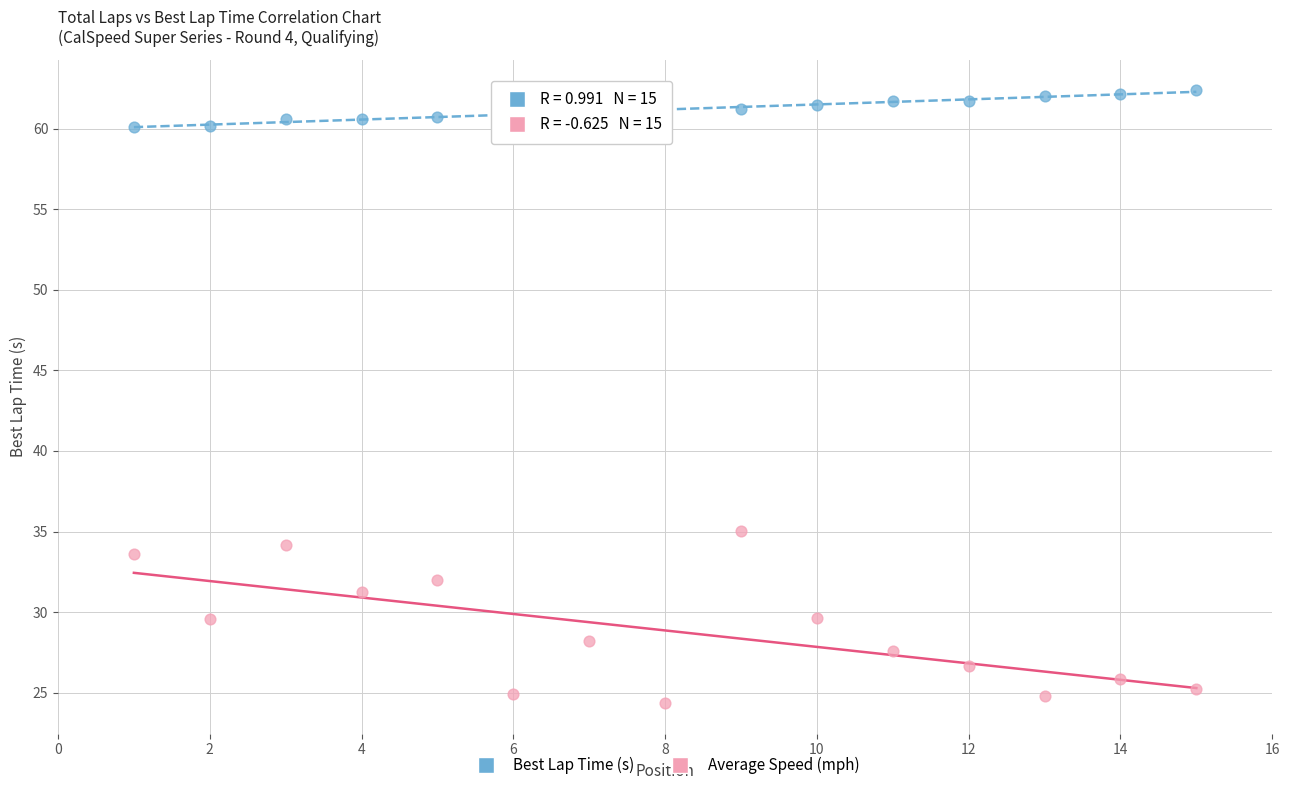

Which series contains the lowest Y value?

Average Speed (mph)